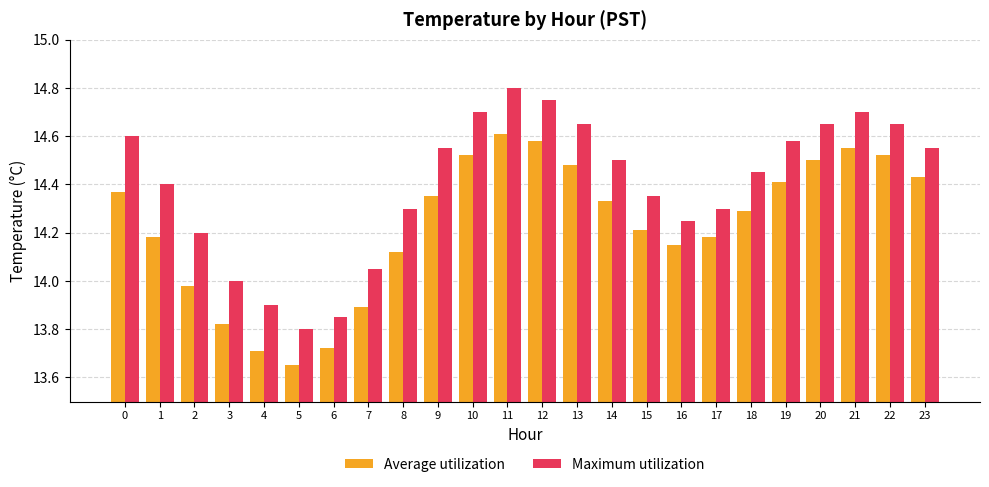

At which label is Maximum utilization closest to 14?

3